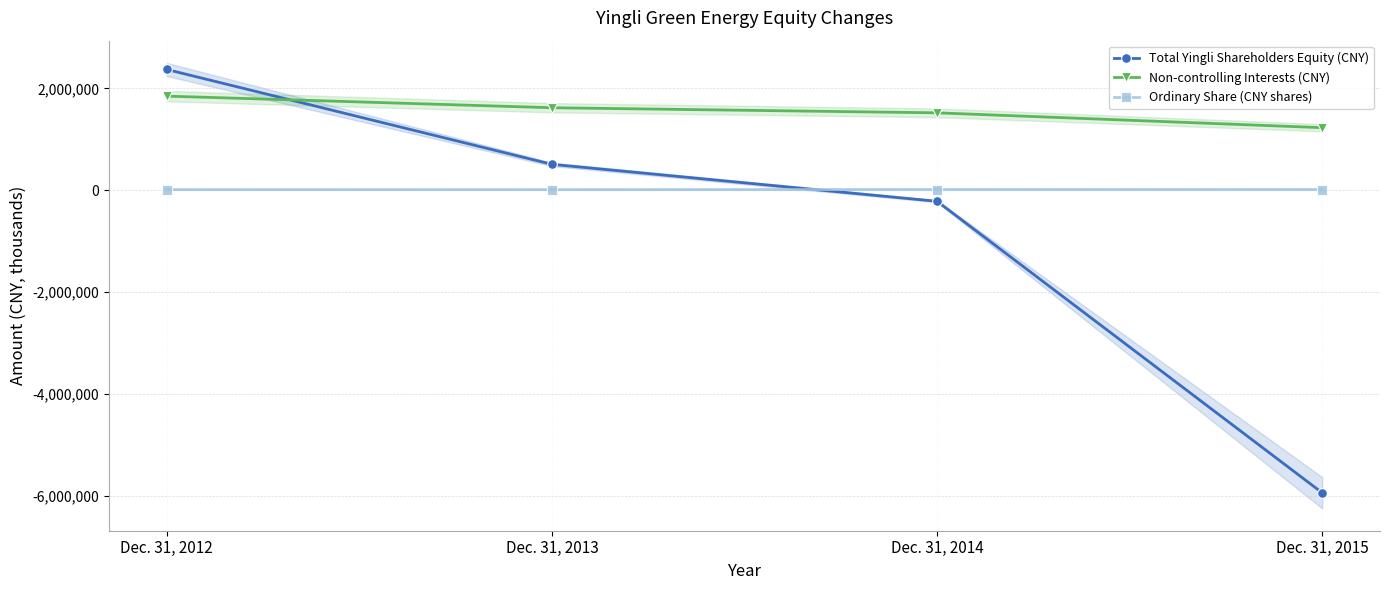

Where does the Total Yingli Shareholders Equity (CNY) series first go above 508020?

Dec. 31, 2012